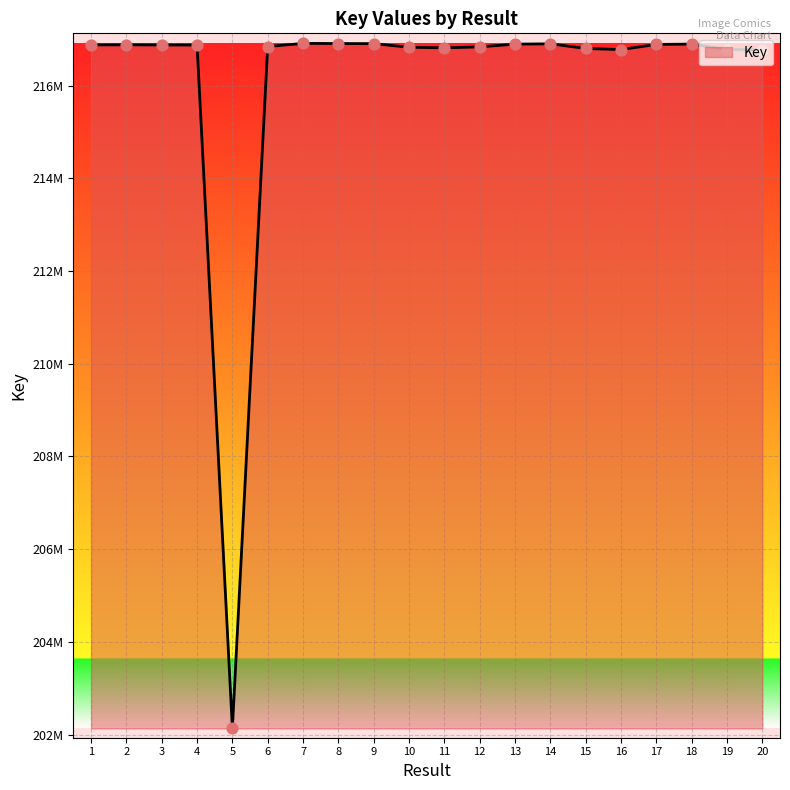

What is the ratio of the value at 12 to the value at 20?

1.0